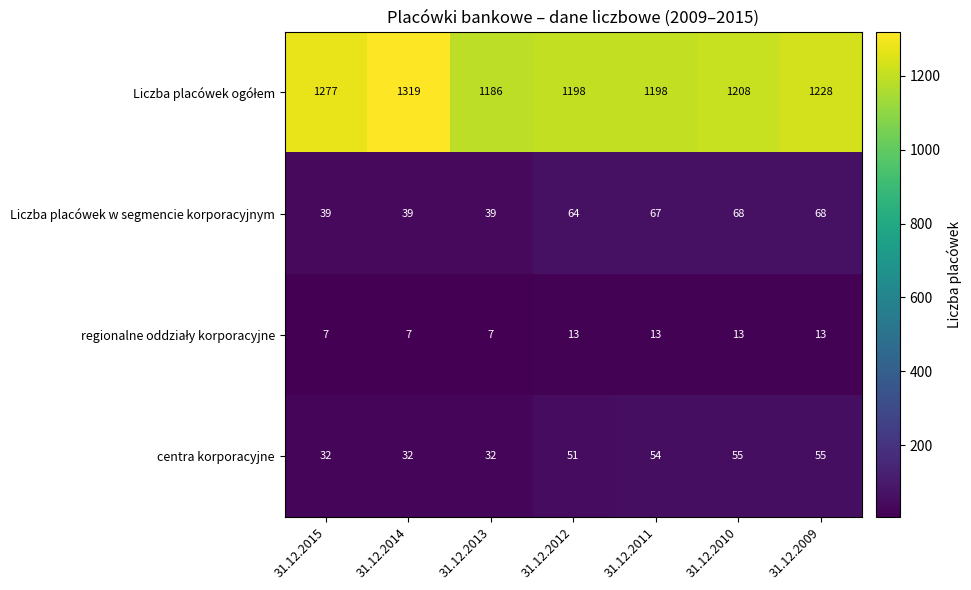

What is the difference between the Liczba placówek w segmencie korporacyjnym values at 31.12.2014 and 31.12.2009?

29